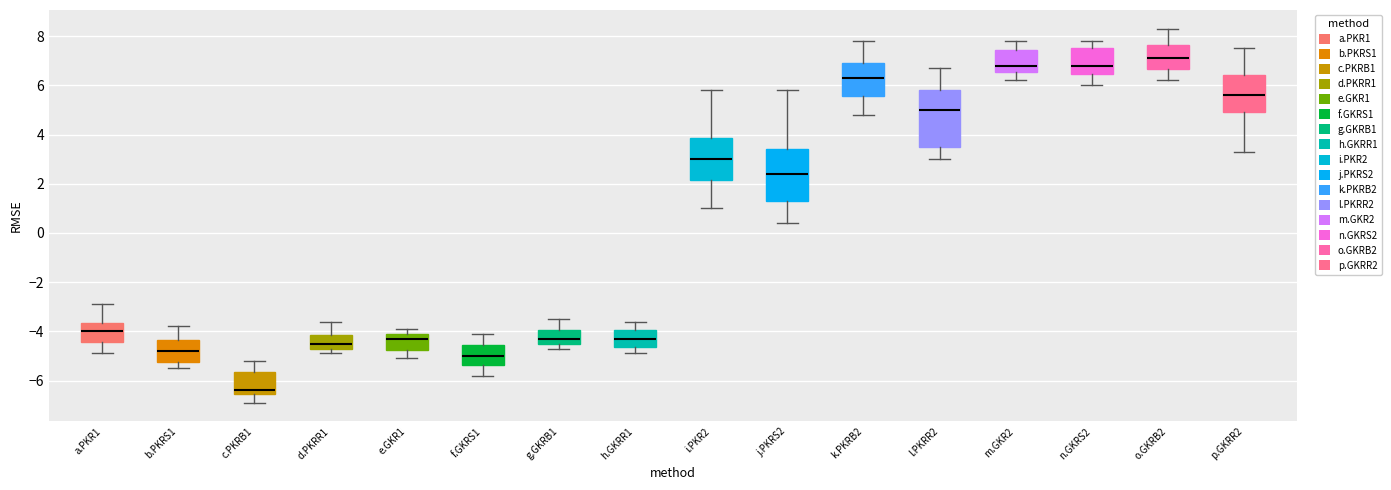

Which box has the lowest median line?

c.PKRB1